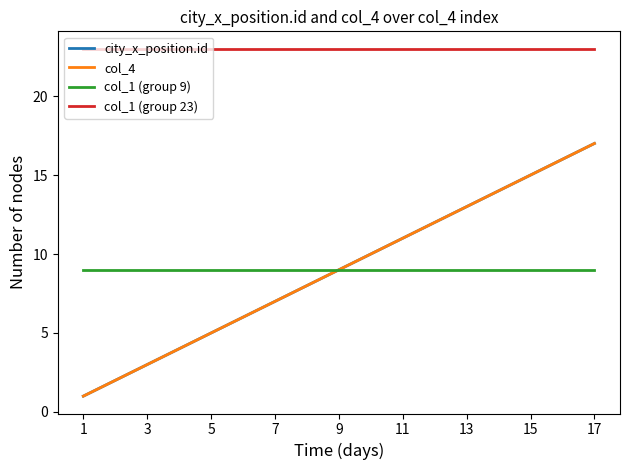

Does the chart display data point markers on the line(s)?

No